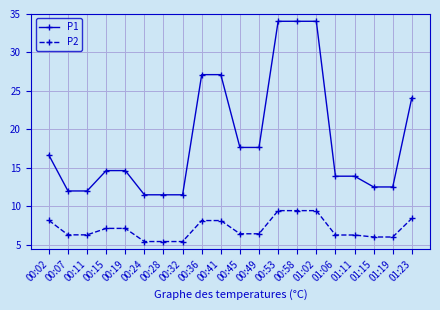

Which series has the largest range (max minus min)?

P1